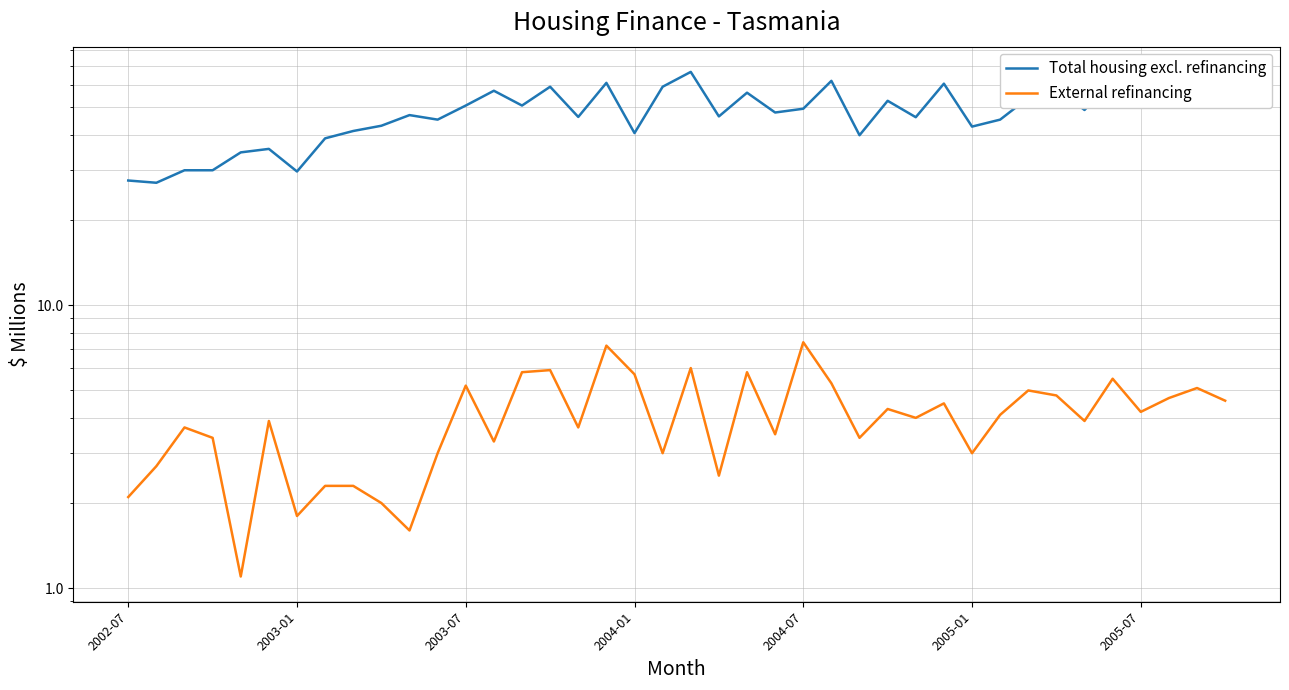

How many data points does each series have?

40